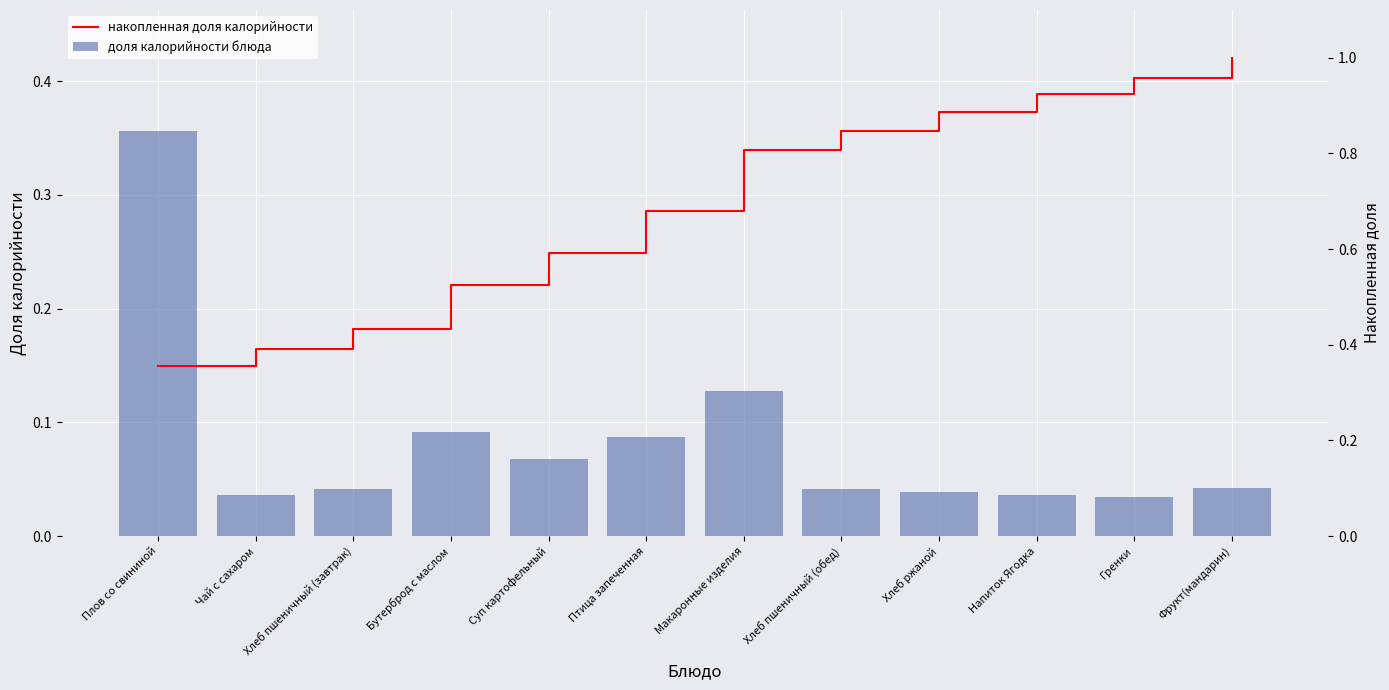

Is it true that Накопленная доля калорийности equals 0.1 at Плов со свининой?

False